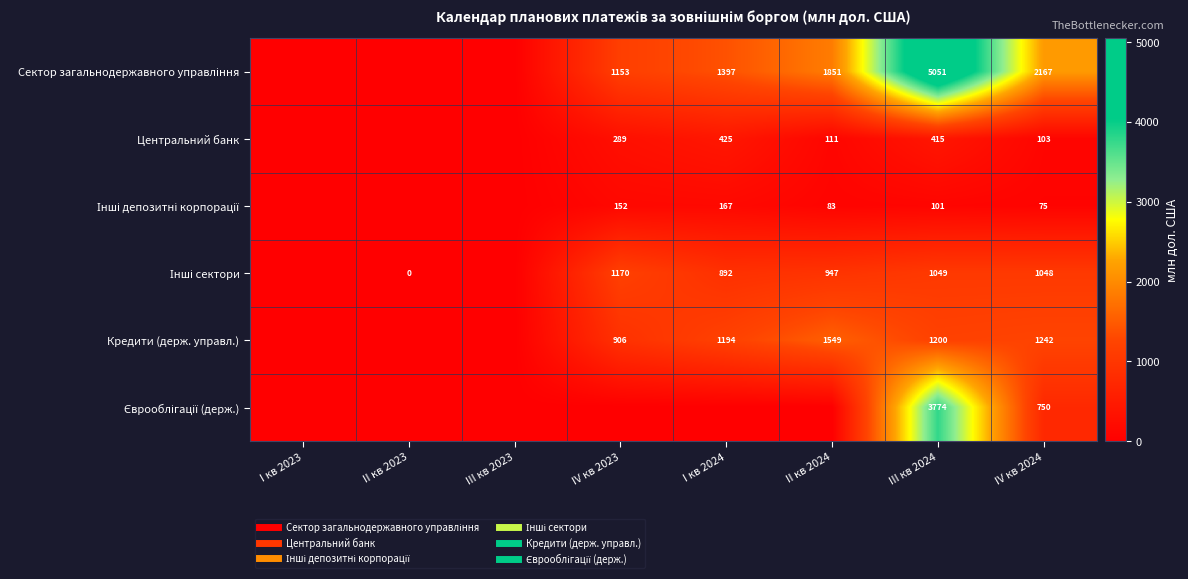

Between II кв 2024 and III кв 2024, which series saw the biggest shift?

Єврооблігації (держ.)